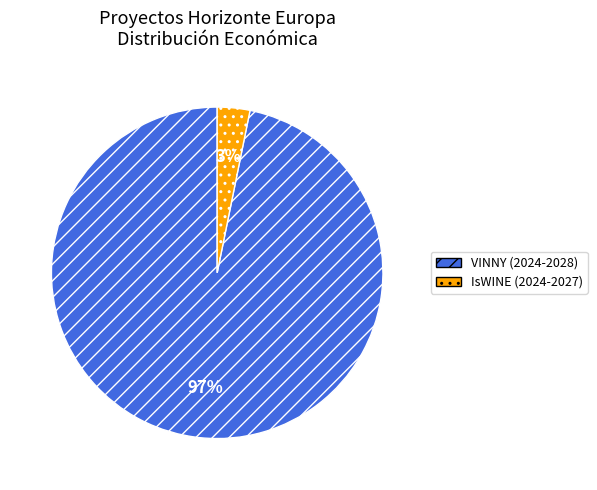

Do IsWINE (2024-2027) and VINNY (2024-2028) together represent more than half of the pie?

Yes